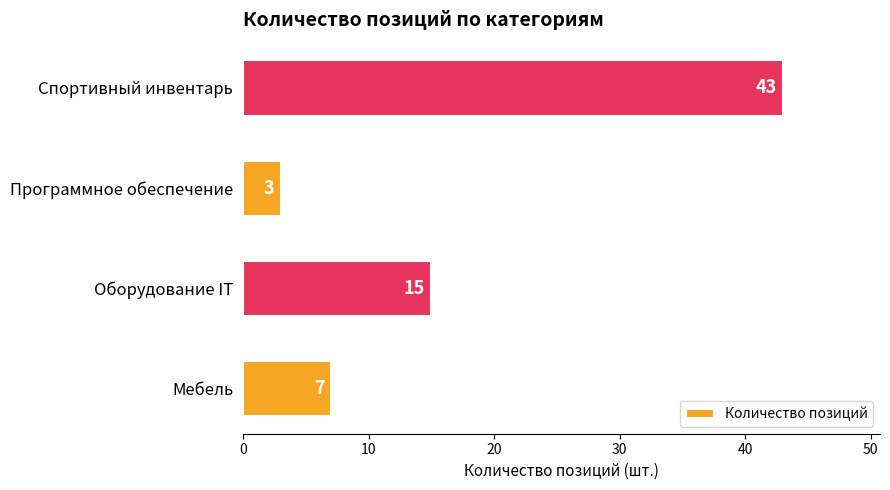

Count the values in the range 7 to 43.

3